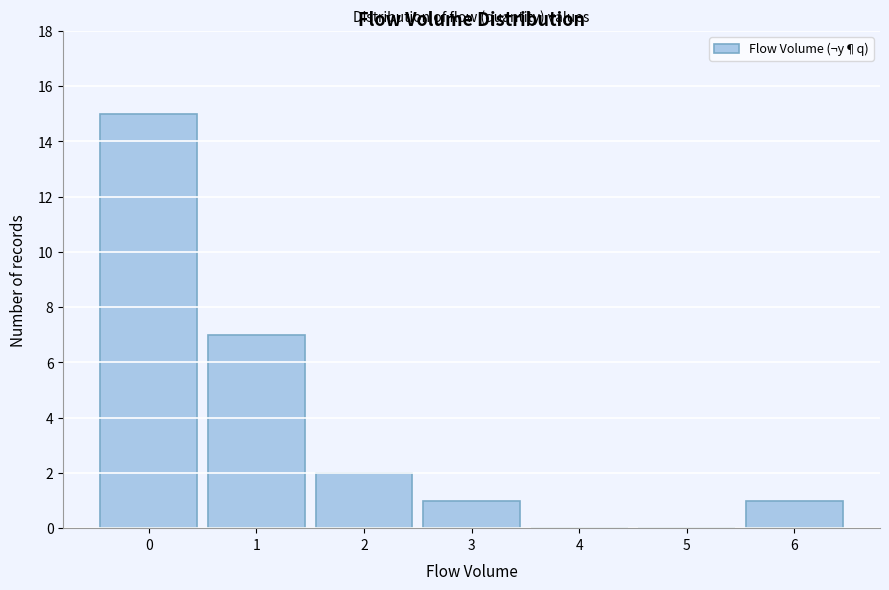

What is the height of the bar covering -0.5 to 0.5 on the x-axis? The values are not printed on the chart, so give them approximately, as read against the axis.

15